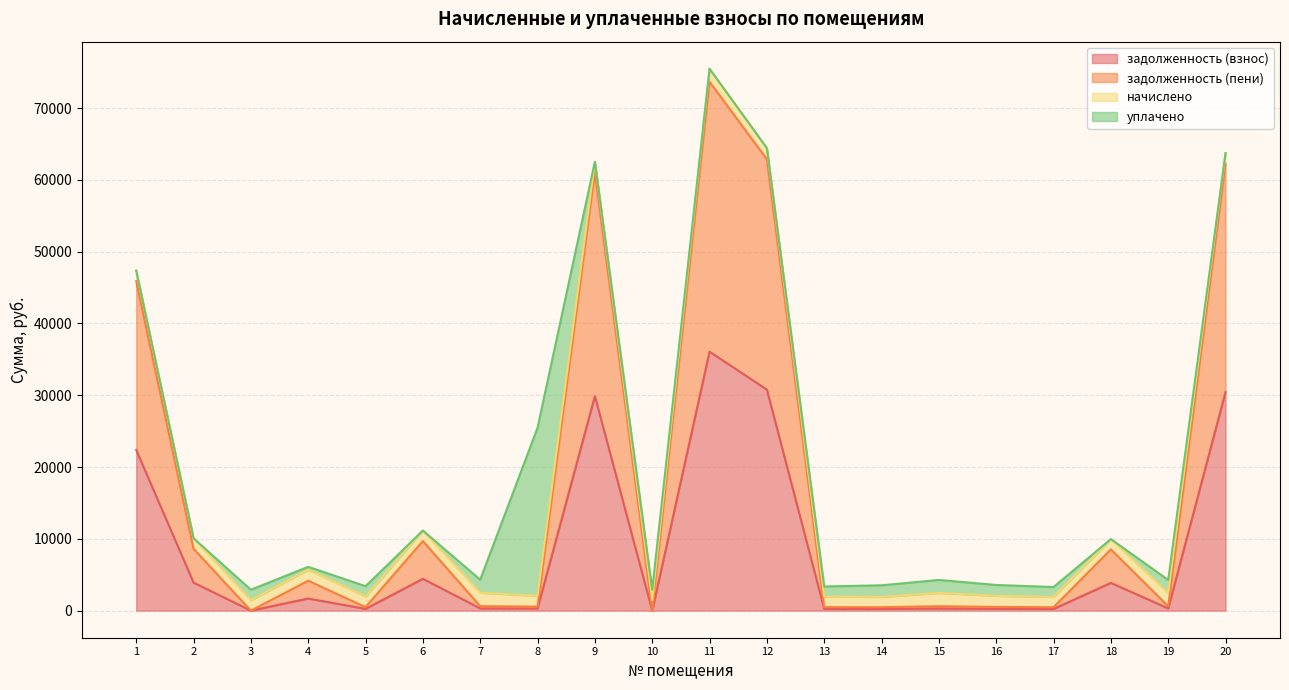

What is the spread (max minus min) of values at 11?

37604.8